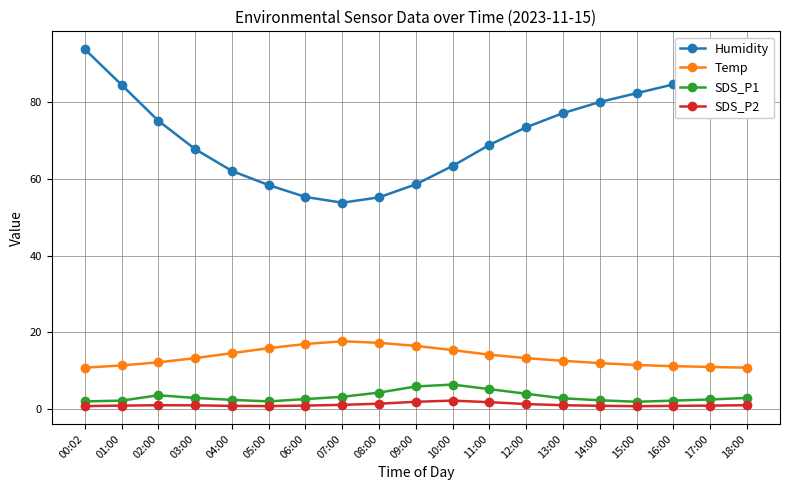

What is the total value across all series at 09:00?

82.6